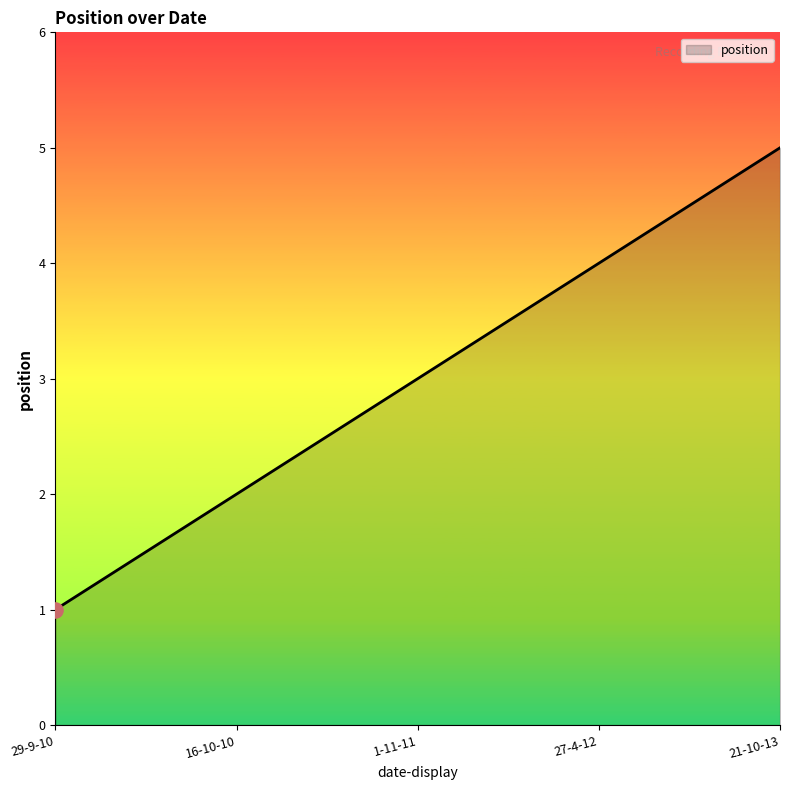

Which has a higher value, 27-4-12 or 29-9-10?

27-4-12